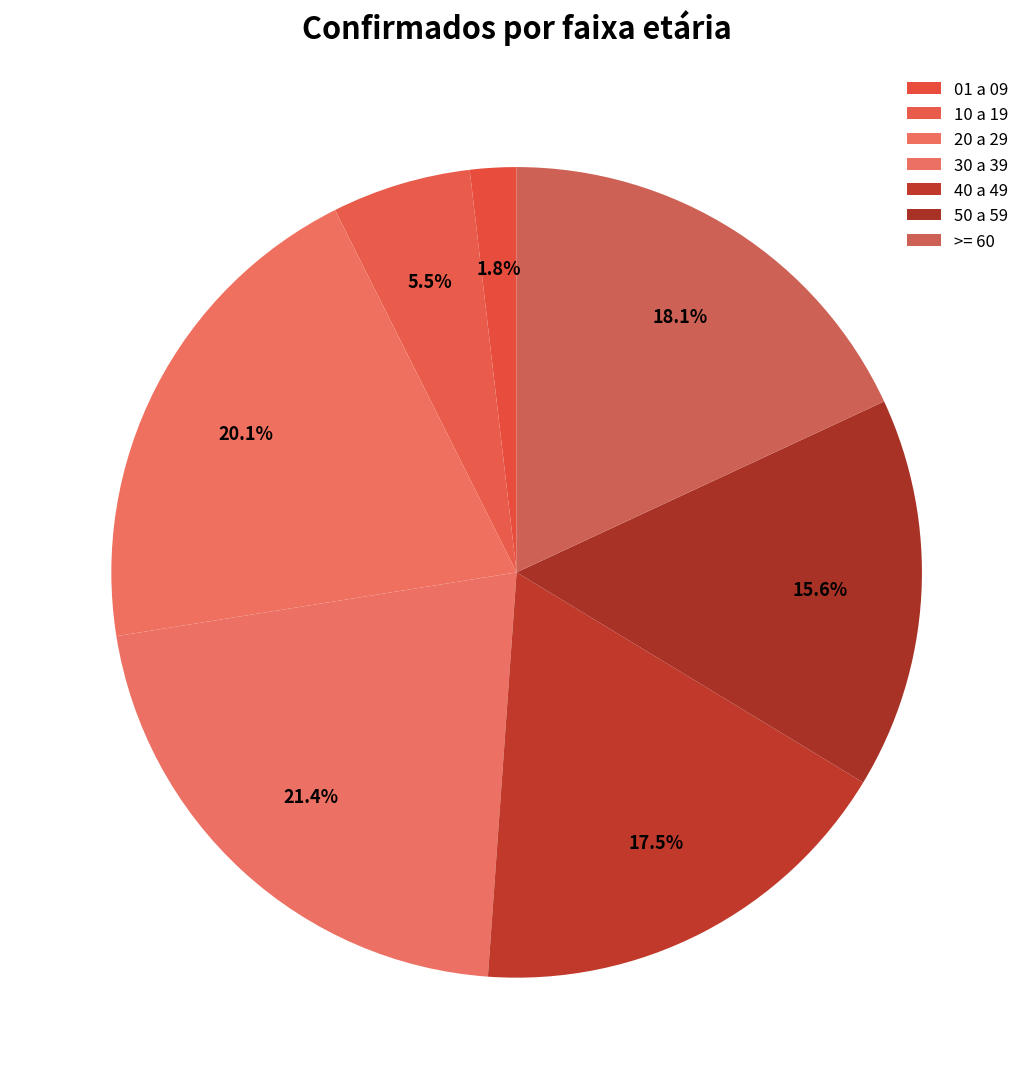

Count the number of slices in the pie.

7